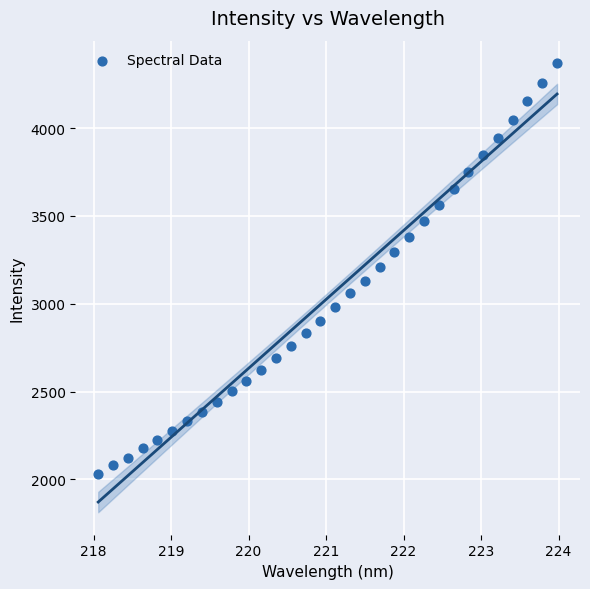

What is the range of Y values (max minus min)?

2337.8